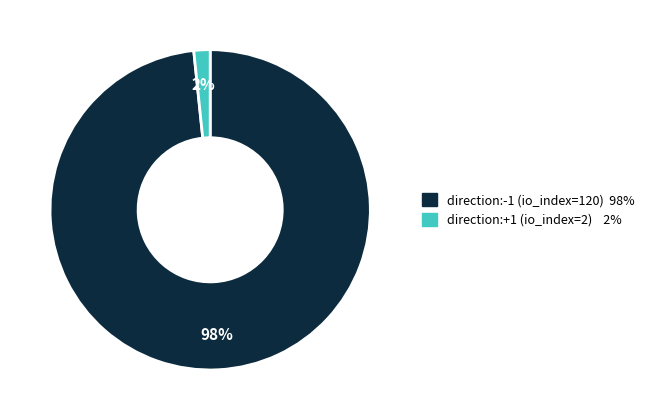

Is the sum of direction:+1 (io_index=2) and direction:-1 (io_index=120) greater than half?

Yes